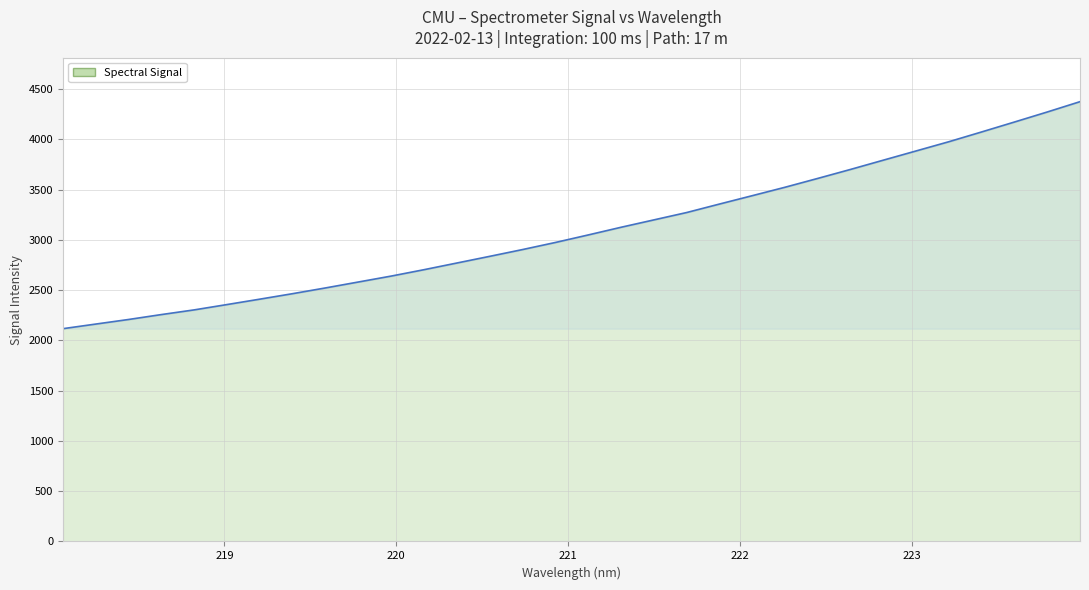

What is the difference between the maximum and minimum values?

2257.6